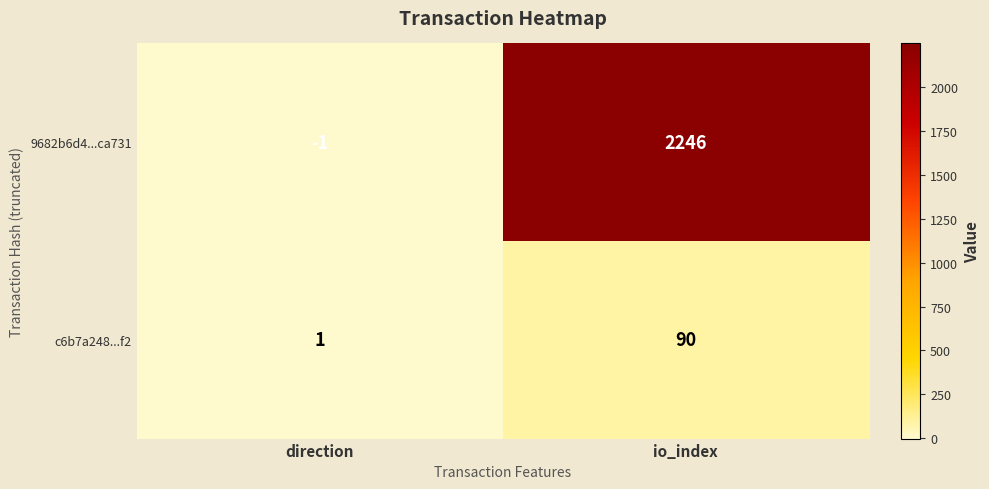

What is the difference between the maximum and minimum values in the c6b7a248...f2 series?

89